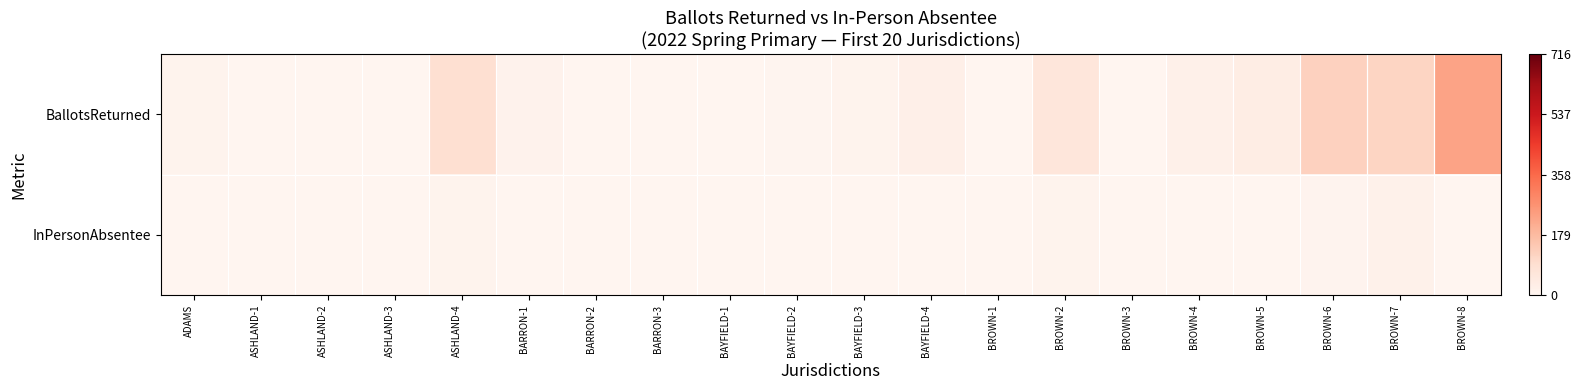

At which category does the chart reach its peak across all series?

BROWN-8